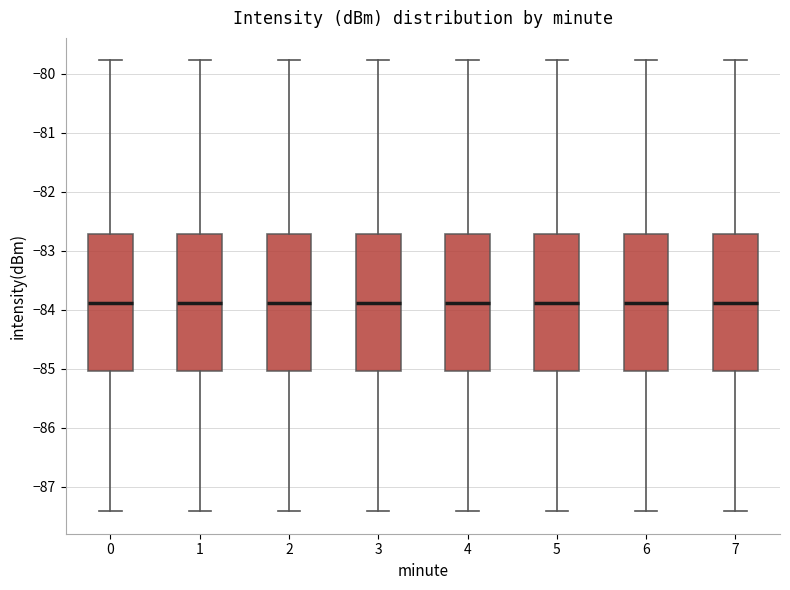

Reading left to right, transcribe this box plot: for each box, give where its median line is, the range the box spans, and where its two whiskers end, as read against the y-axis. The values are not printed on the chart, so give them approximately, as read against the axis.

0: median -83.9, box -85.0 to -82.7, whiskers -87.4 to -79.8
1: median -83.9, box -85.0 to -82.7, whiskers -87.4 to -79.8
2: median -83.9, box -85.0 to -82.7, whiskers -87.4 to -79.8
3: median -83.9, box -85.0 to -82.7, whiskers -87.4 to -79.8
4: median -83.9, box -85.0 to -82.7, whiskers -87.4 to -79.8
5: median -83.9, box -85.0 to -82.7, whiskers -87.4 to -79.8
6: median -83.9, box -85.0 to -82.7, whiskers -87.4 to -79.8
7: median -83.9, box -85.0 to -82.7, whiskers -87.4 to -79.8